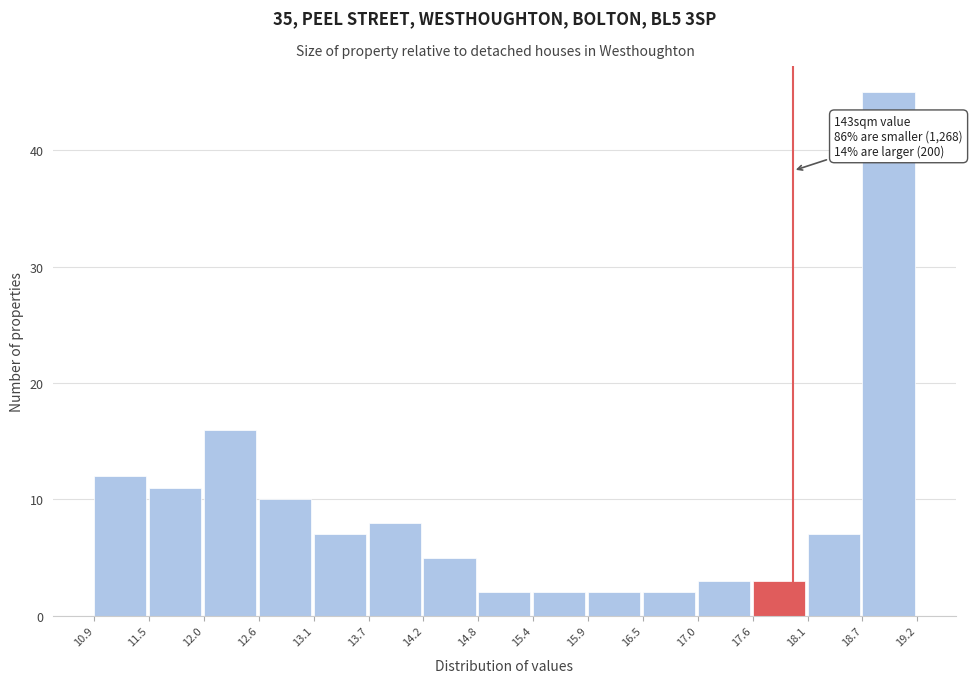

Over which range of the x-axis is the bar tallest?

18.7 to 19.2